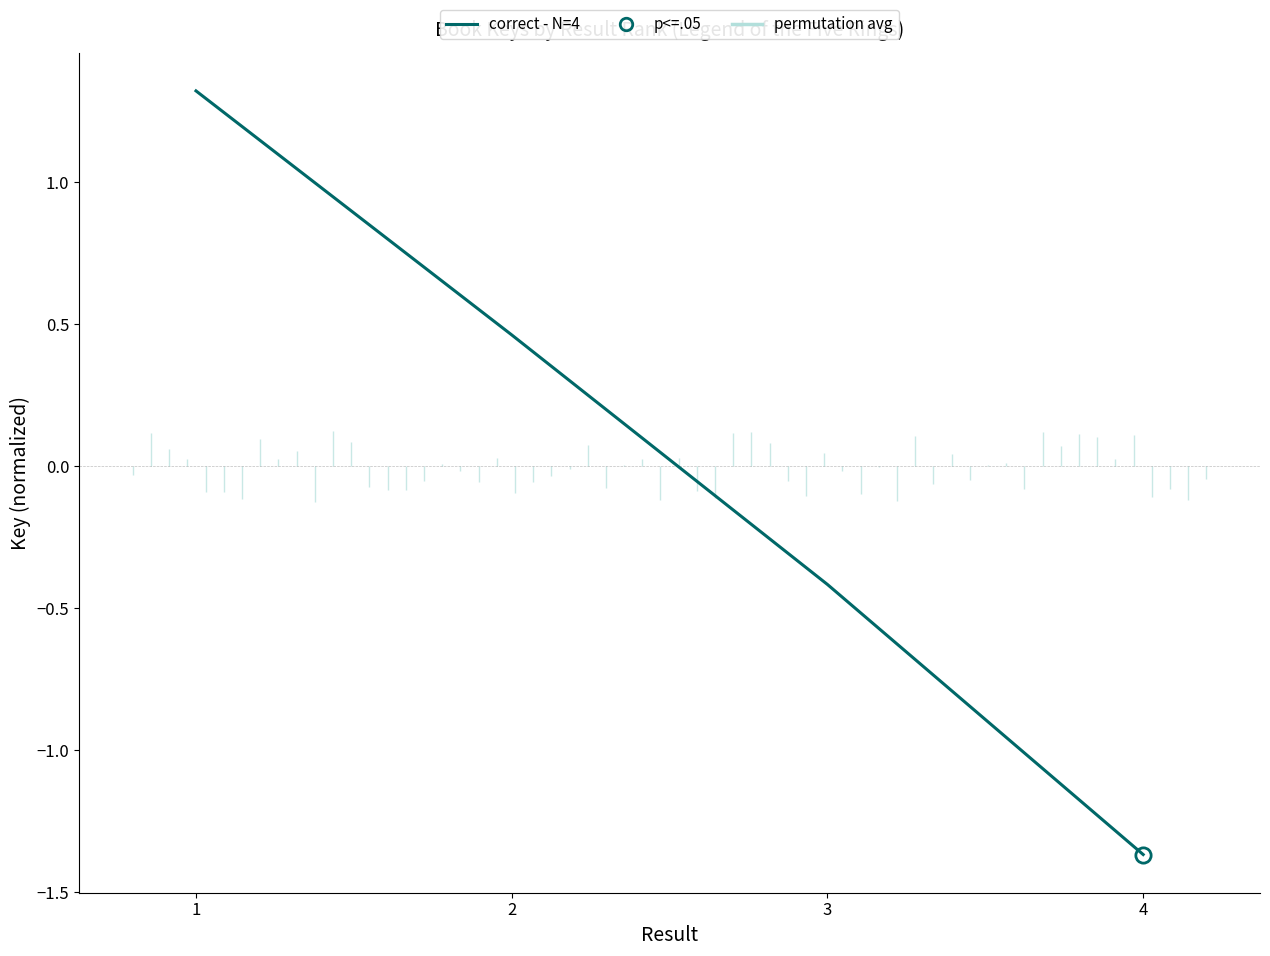

What is the change in value from 3 to 4?

-1.0